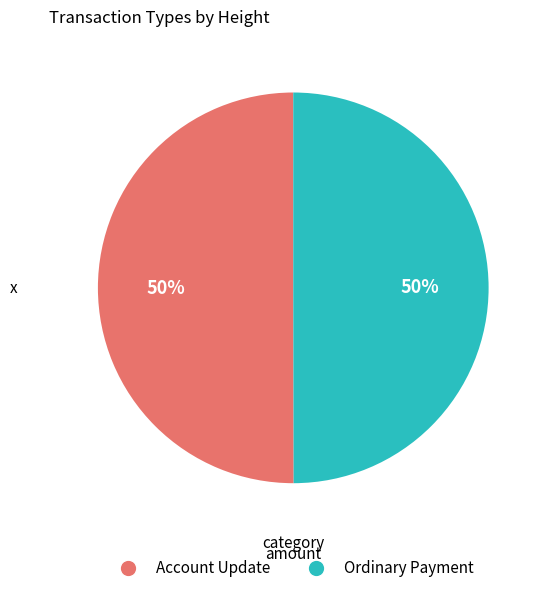

Do Ordinary Payment and Account Update together represent more than half of the pie?

Yes